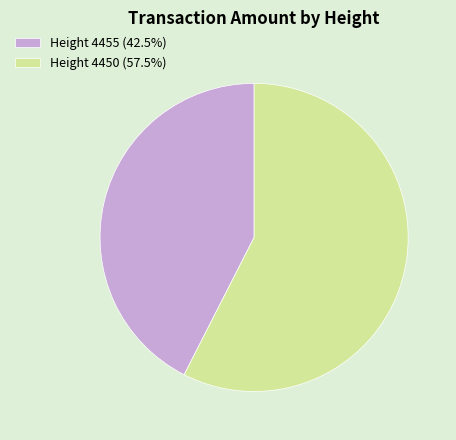

Rank the categories by value from highest to lowest.

Height 4450, Height 4455